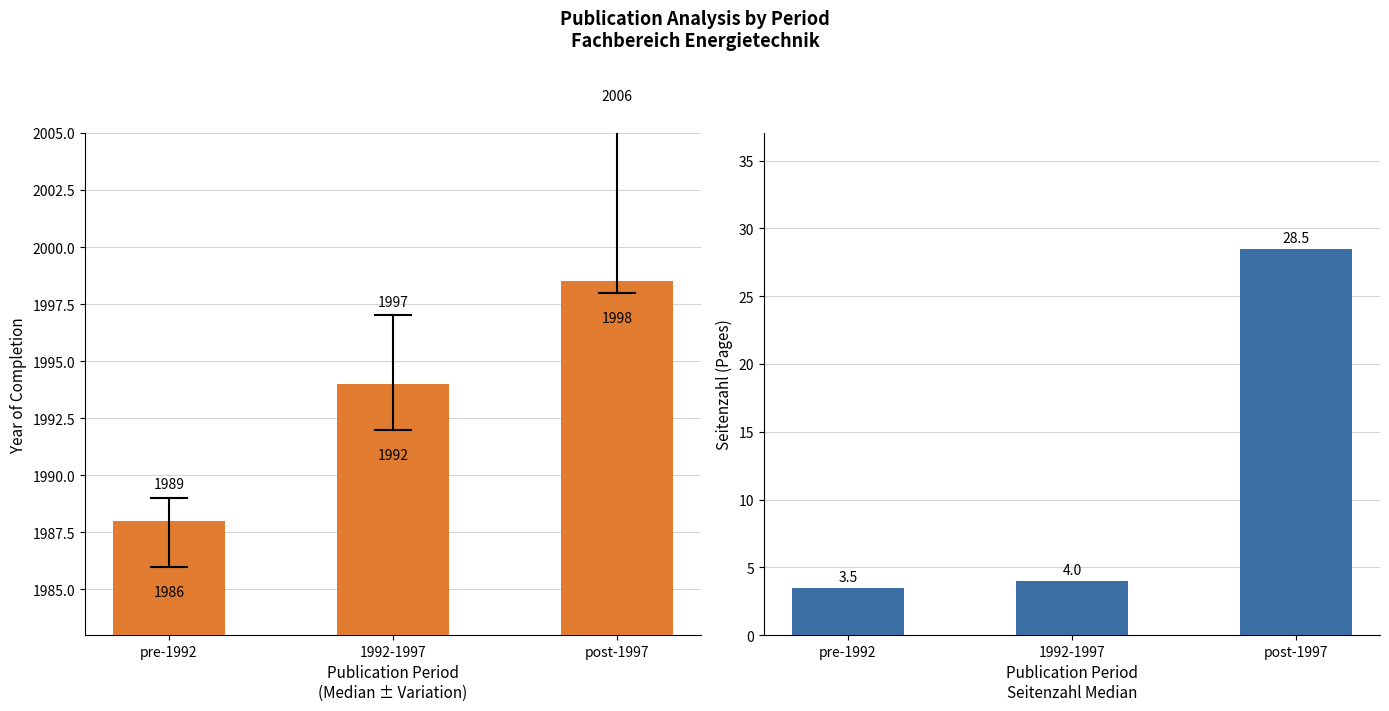

The Median Page Count series shows 17.4 at post-1997. True or false?

False